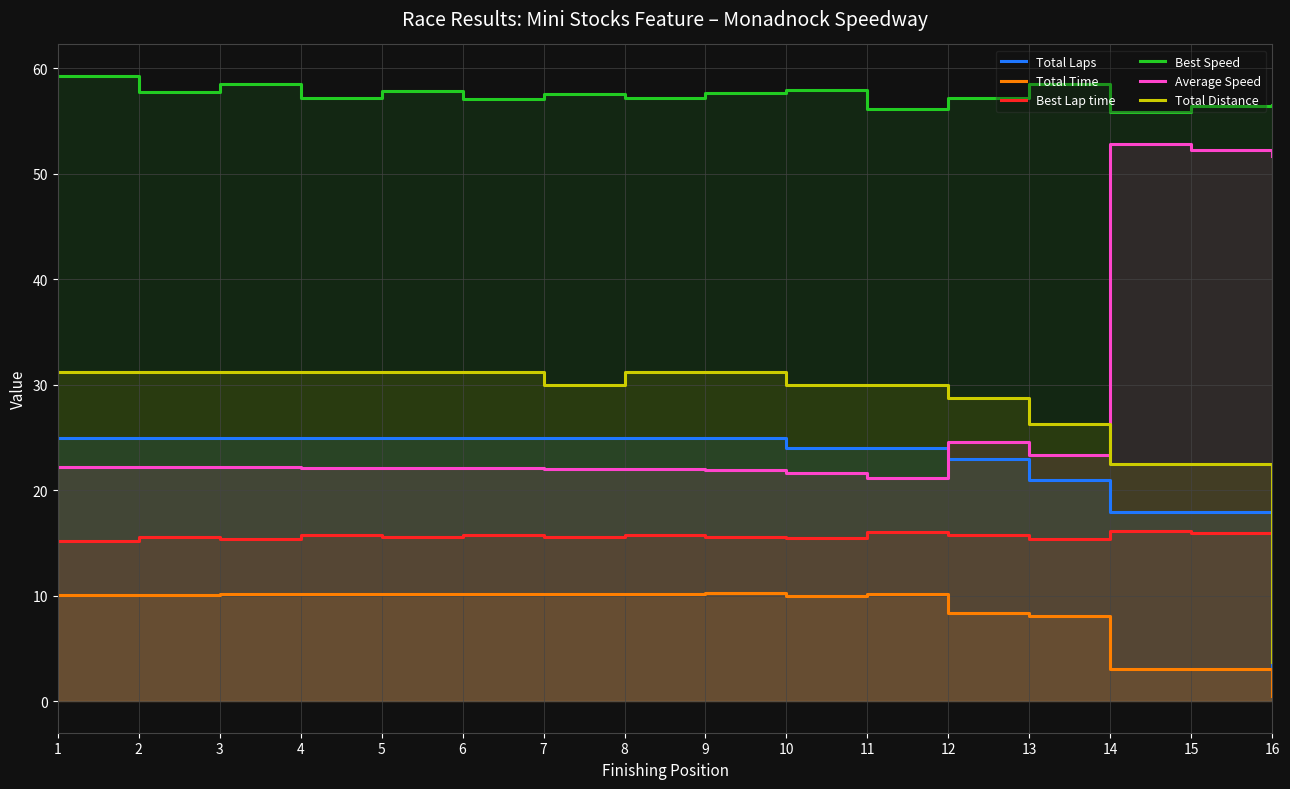

Reading right to left, what are all the values shown in this chart?

Total Laps: 16=3.0	15=18.0	14=18.0	13=21.0	12=23.0	11=24.0	10=24.0	9=25.0	8=25.0	7=25.0	6=25.0	5=25.0	4=25.0	3=25.0	2=25.0	1=25.0
Total Time: 16=0.5	15=3.1	14=3.1	13=8.1	12=8.4	11=10.2	10=10.0	9=10.3	8=10.2	7=10.2	6=10.2	5=10.2	4=10.2	3=10.1	2=10.1	1=10.1
Best Lap time: 16=15.9	15=15.9	14=16.1	13=15.4	12=15.7	11=16.0	10=15.5	9=15.6	8=15.7	7=15.6	6=15.8	5=15.6	4=15.7	3=15.4	2=15.6	1=15.2
Best Speed: 16=56.5	15=56.4	14=55.9	13=58.5	12=57.2	11=56.2	10=58.0	9=57.7	8=57.2	7=57.6	6=57.1	5=57.9	4=57.2	3=58.5	2=57.8	1=59.3
Average Speed: 16=51.7	15=52.3	14=52.8	13=23.3	12=24.6	11=21.2	10=21.7	9=21.9	8=22.0	7=22.1	6=22.1	5=22.1	4=22.2	3=22.2	2=22.2	1=22.2
Total Distance: 16=3.8	15=22.5	14=22.5	13=26.2	12=28.8	11=30.0	10=30.0	9=31.2	8=31.2	7=30.0	6=31.2	5=31.2	4=31.2	3=31.2	2=31.2	1=31.2